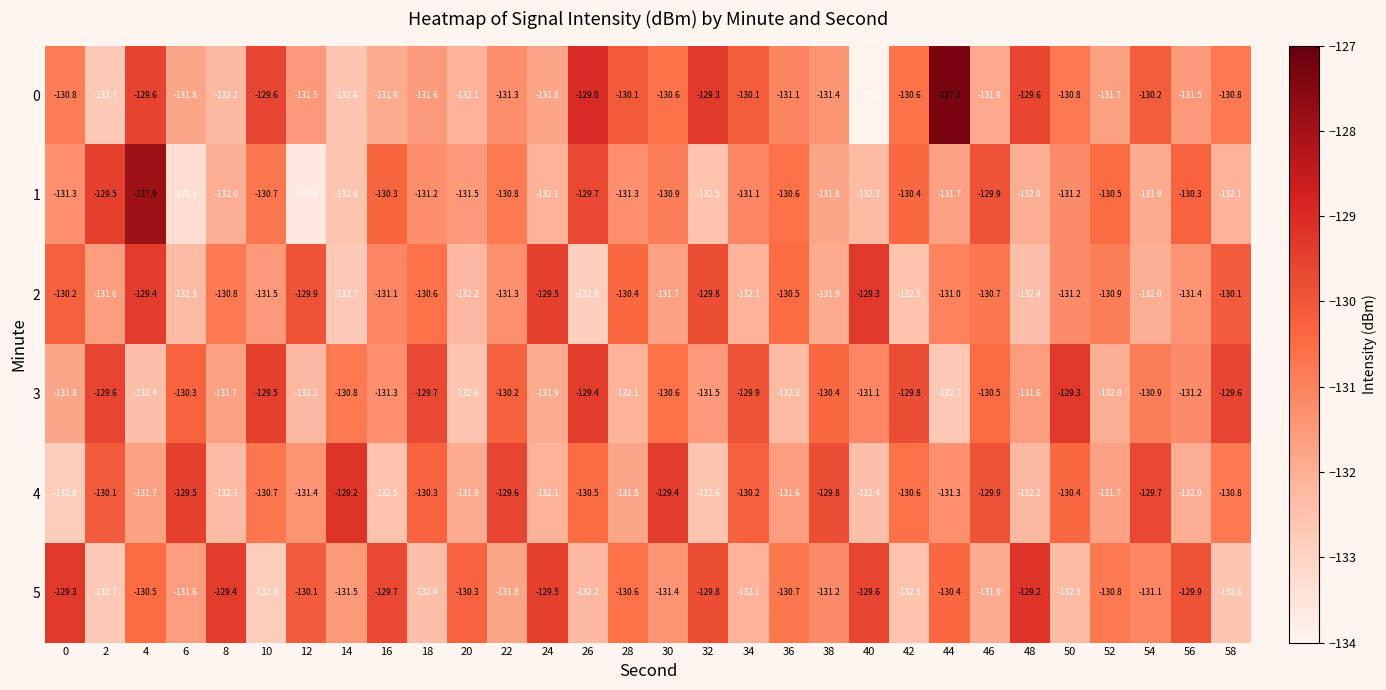

Which series has the largest total across all categories?

3